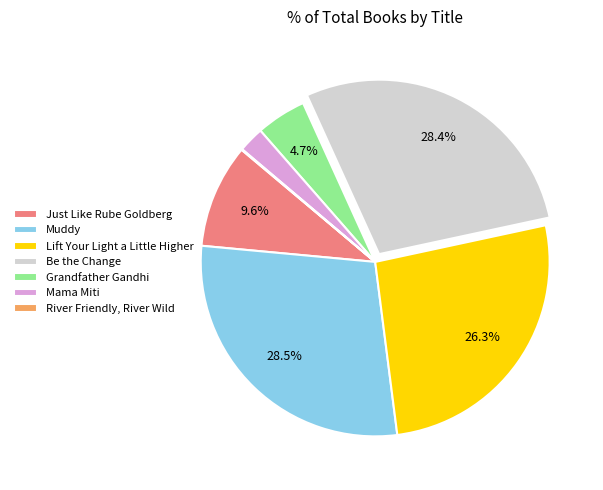

Is there any slice that represents more than half of the pie?

No